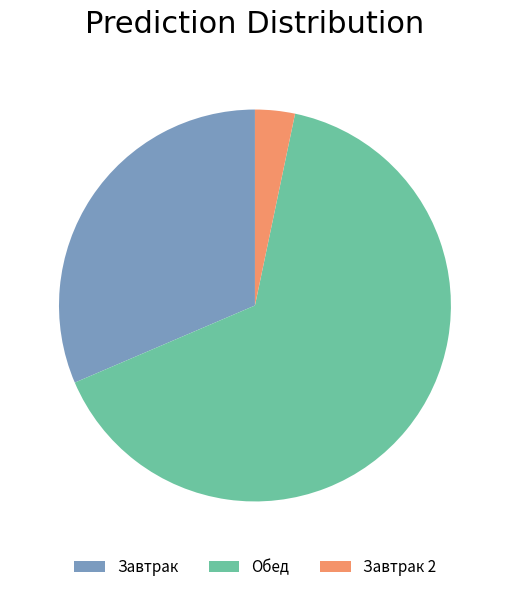

Which category accounts for the majority?

Обед